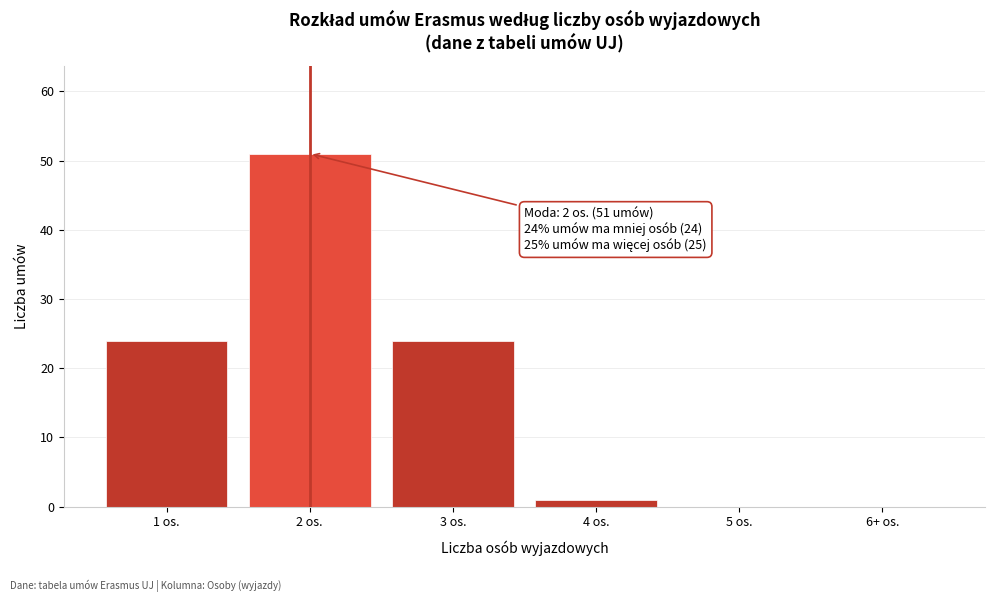

Reading left to right, extract all data points from this chart.

1 os.=24	2 os.=51	3 os.=24	4 os.=1	5 os.=0	6+ os.=0